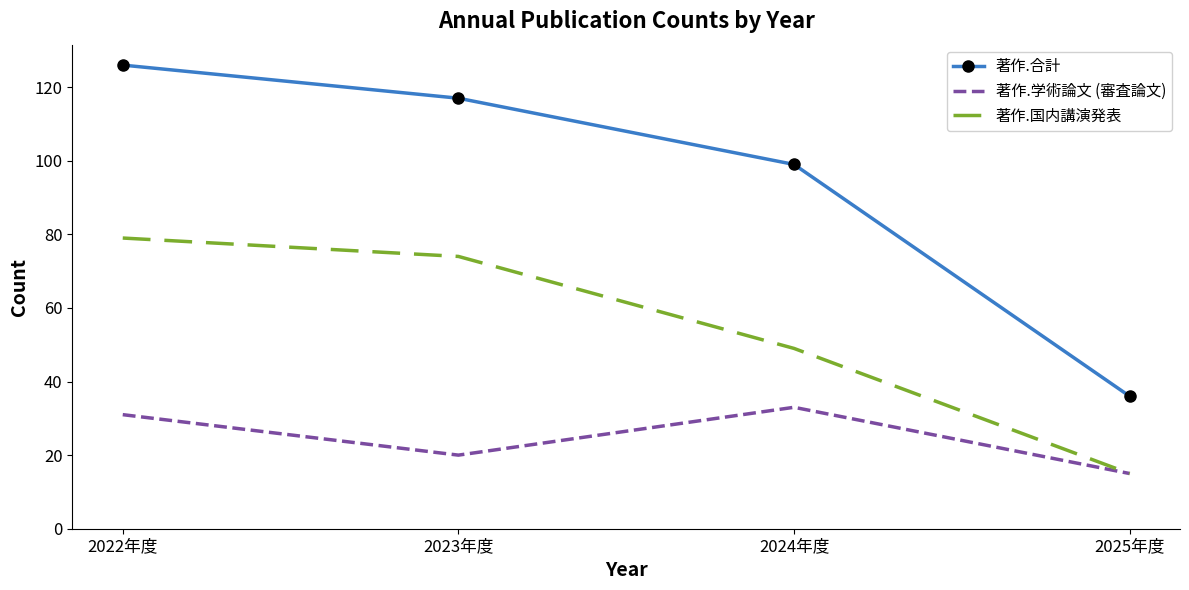

What are all the series names shown in the legend?

著作.合計, 著作.学術論文 (審査論文), 著作.国内講演発表